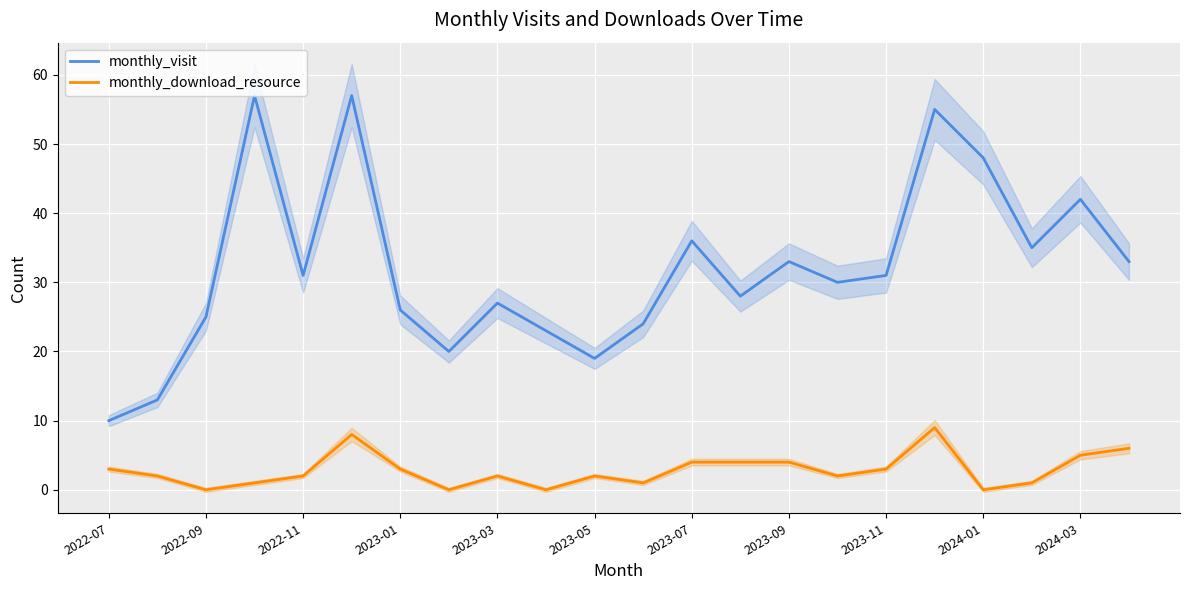

How many distinct data groups are displayed?

2